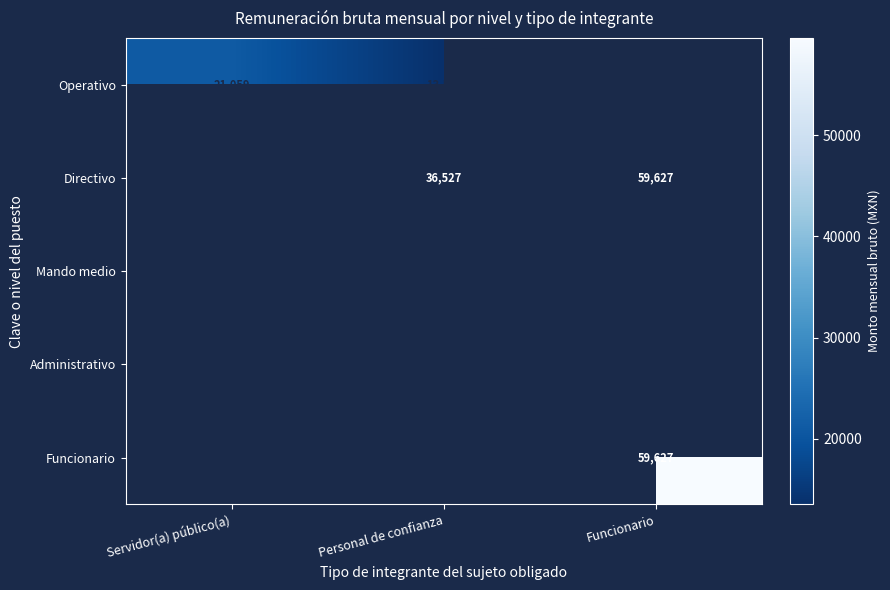

Is the value of Operativo at Personal de confianza greater than the value of Mando medio at Personal de confianza?

No